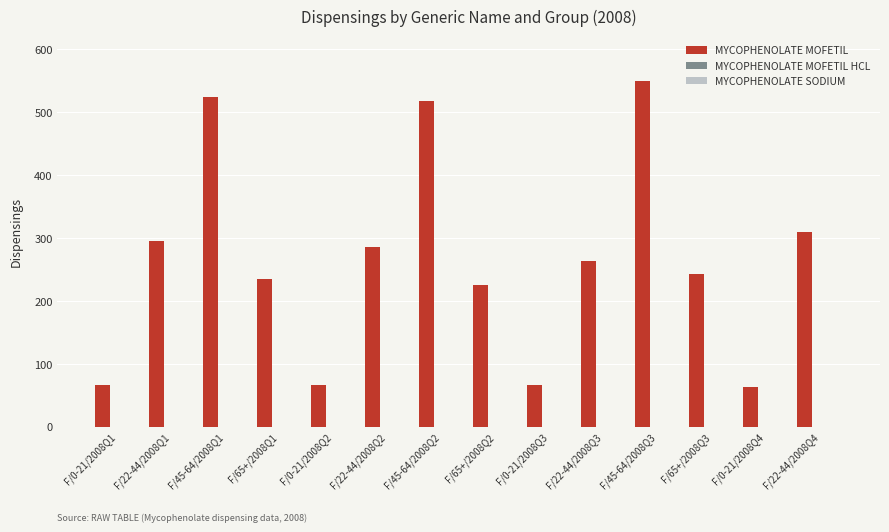

What is the difference between the maximum and minimum values?

486